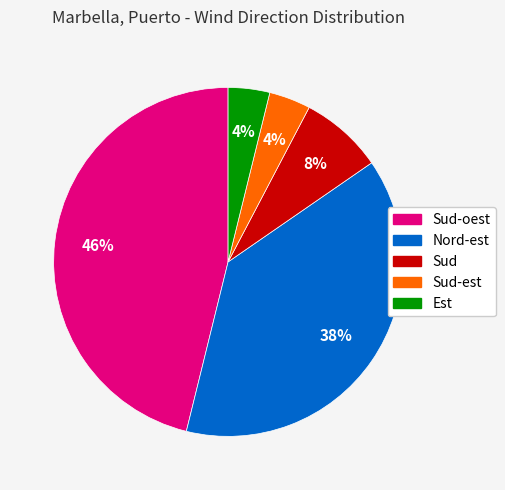

To the nearest percent, what is the average slice percentage?

20%